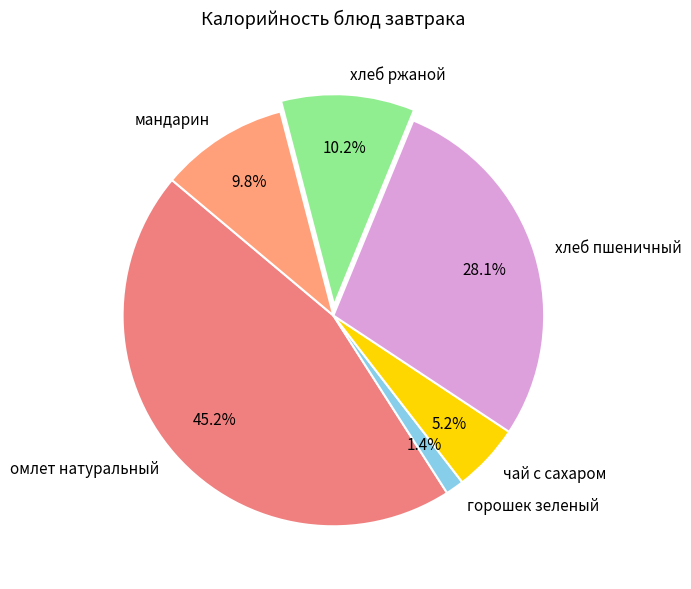

To the nearest percent, what percentage of the pie is хлеб пшеничный?

28%